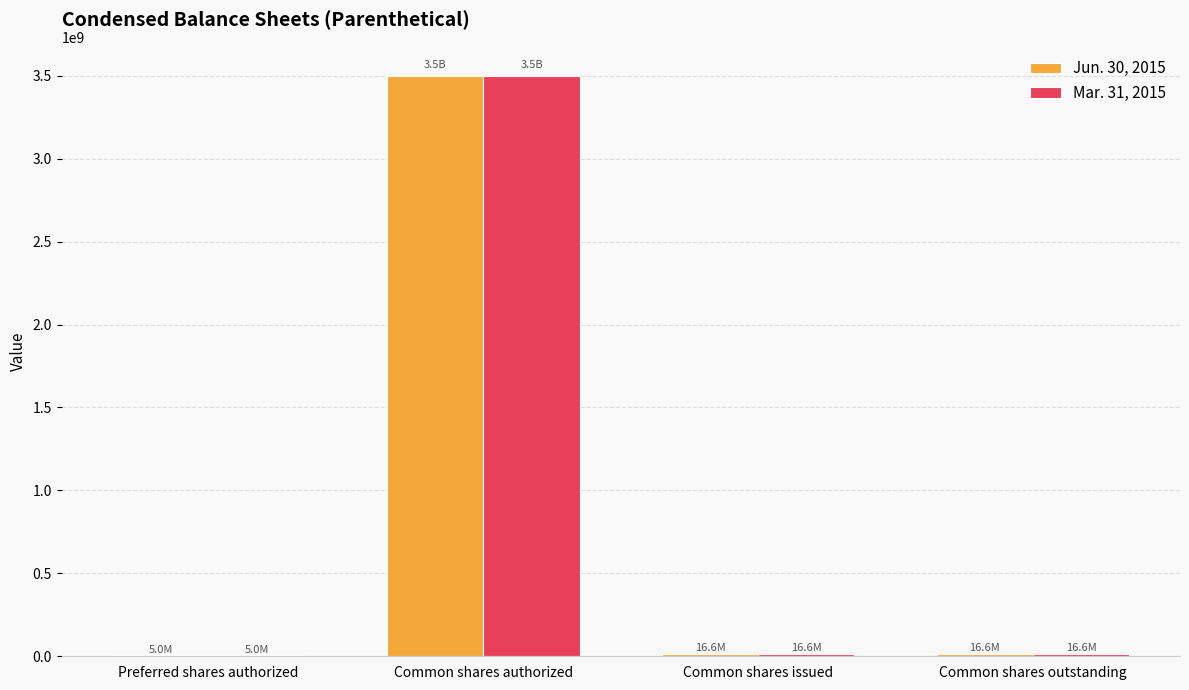

Which category has the highest value in the Jun. 30, 2015 series?

Common shares authorized